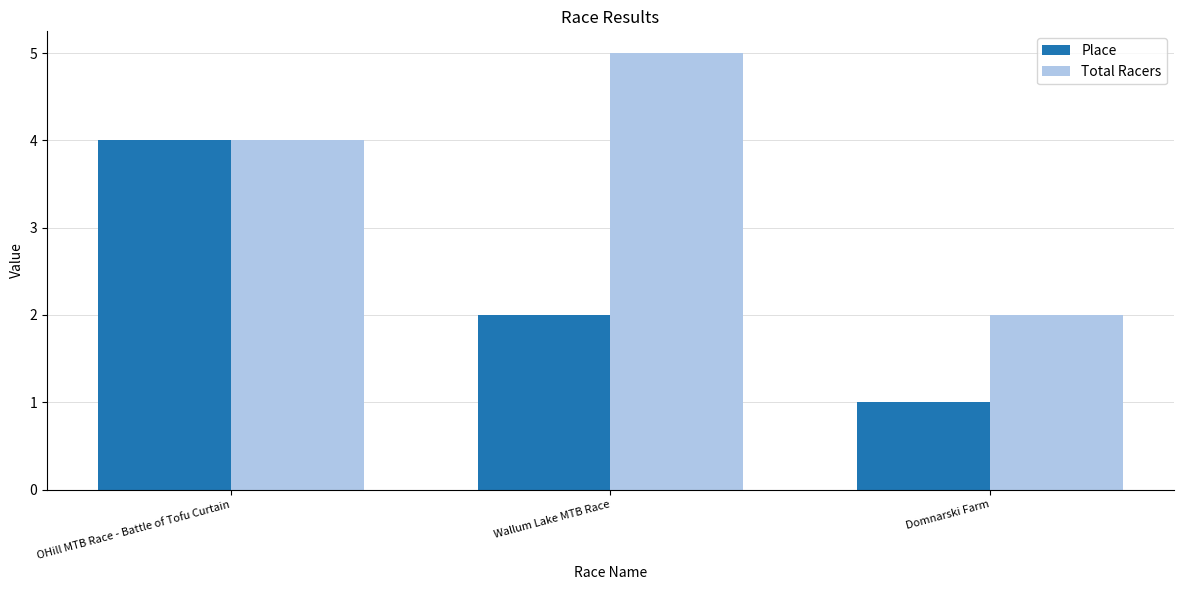

How many bars are there in each group?

2